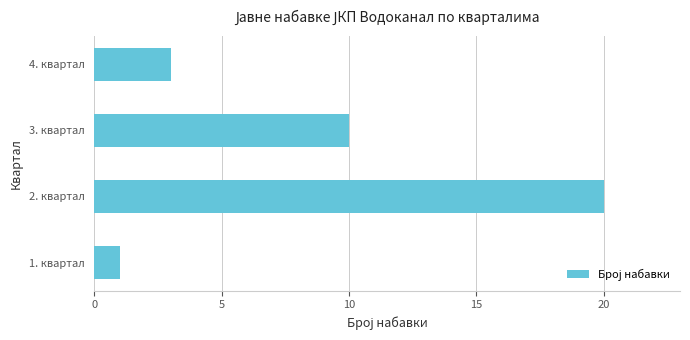

How many bars are there in total?

4